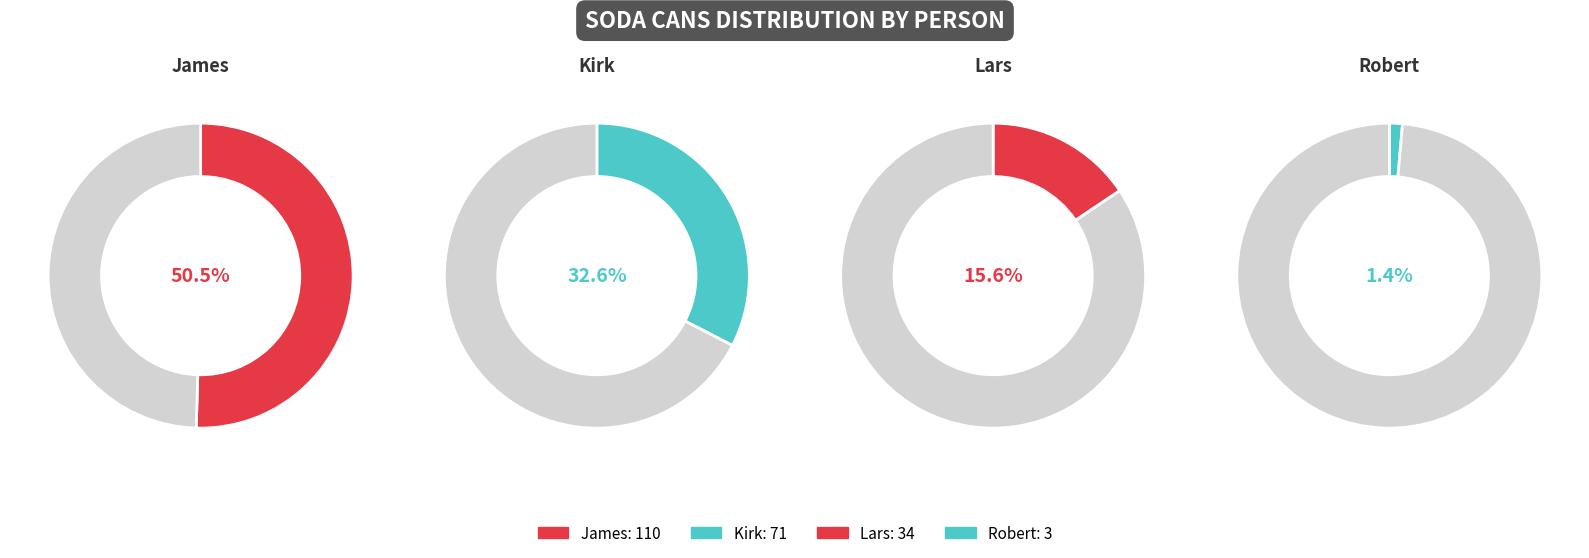

The James slice represents 50% of the pie. True or false?

True